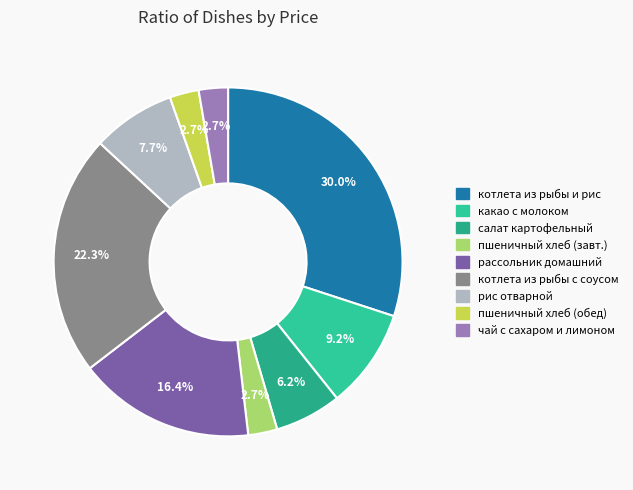

Count the number of slices in the pie.

9